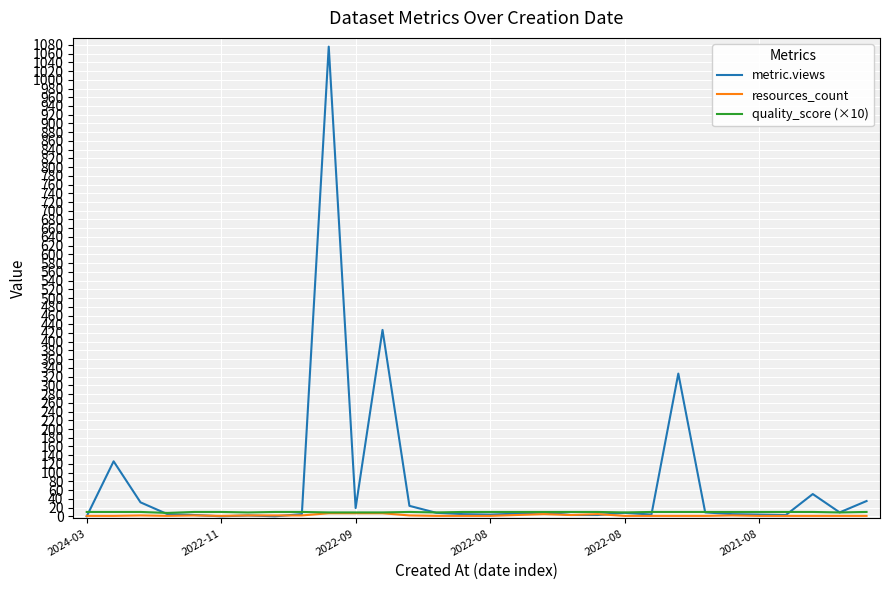

Count the number of data series in this chart.

3